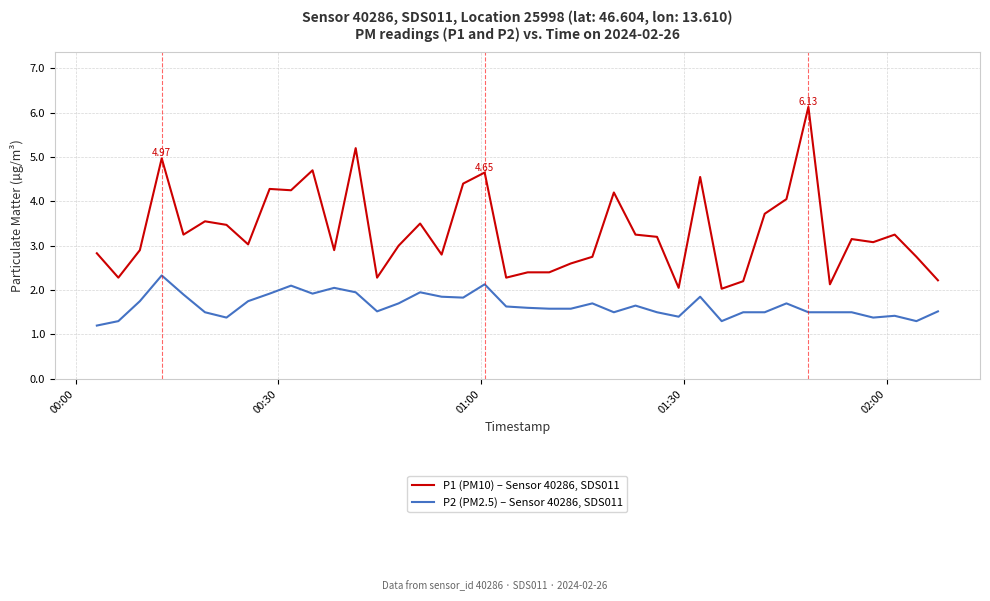

What is the highest value of the P1 (PM10) – Sensor 40286, SDS011 series?

6.1